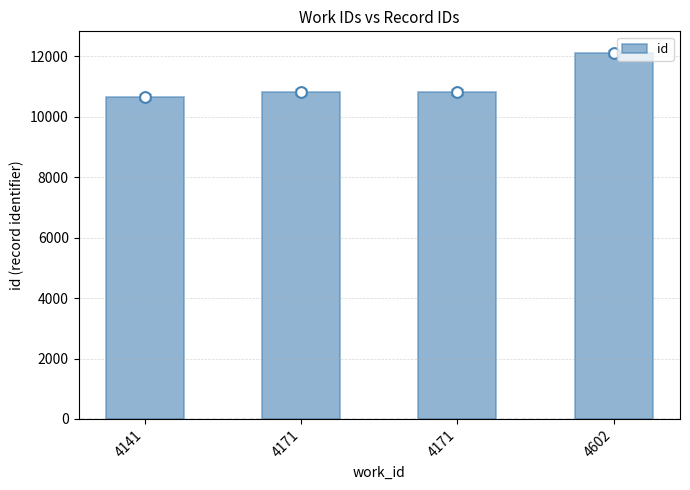

What is the change in value from 4171 to 4602?

+1294